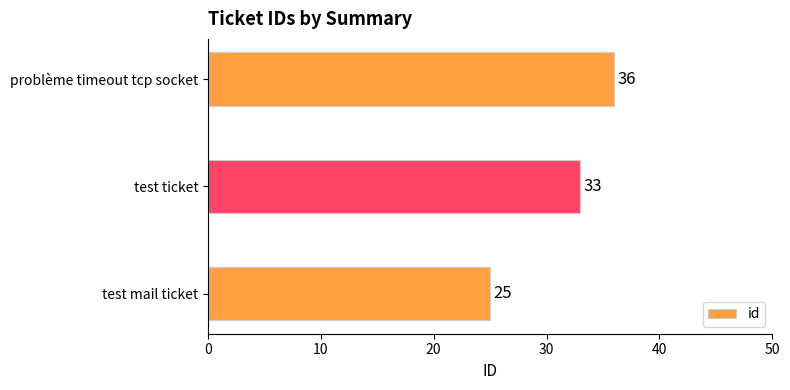

What is the difference between the second highest and minimum values?

8